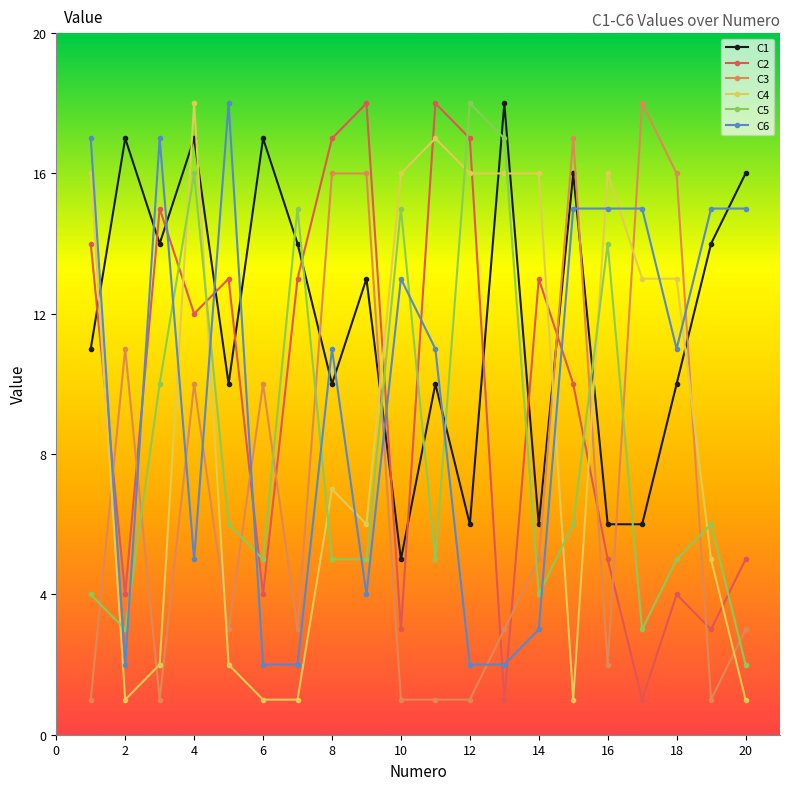

How many intersections are there between C5 and C6?

10